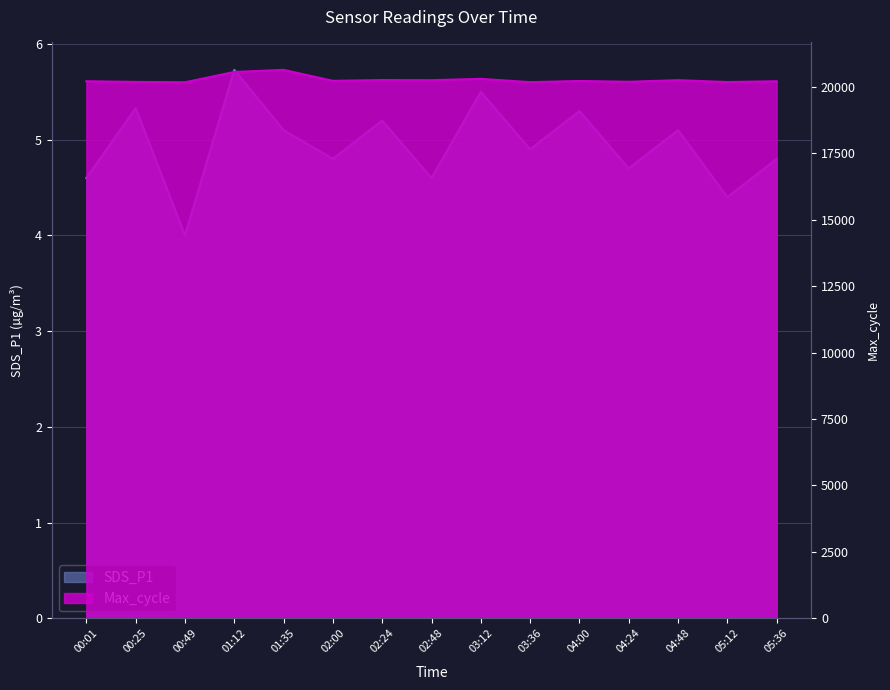

What is the difference between the Max_cycle values at 00:25 and 05:12?

5.0